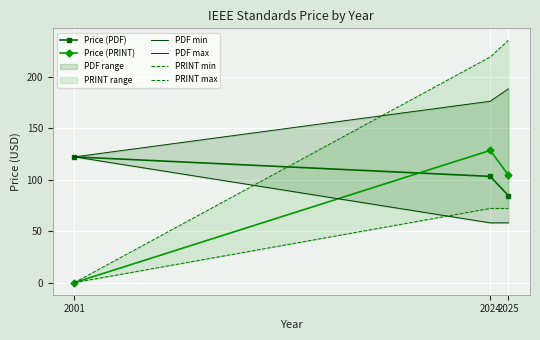

Is the value of PRINT min at 2024 greater than the value of PDF max at 2025?

No